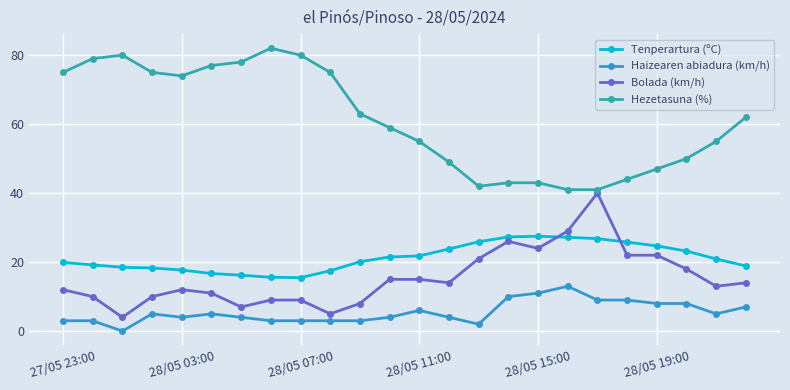

Which series has the largest total across all categories?

Hezetasuna (%)